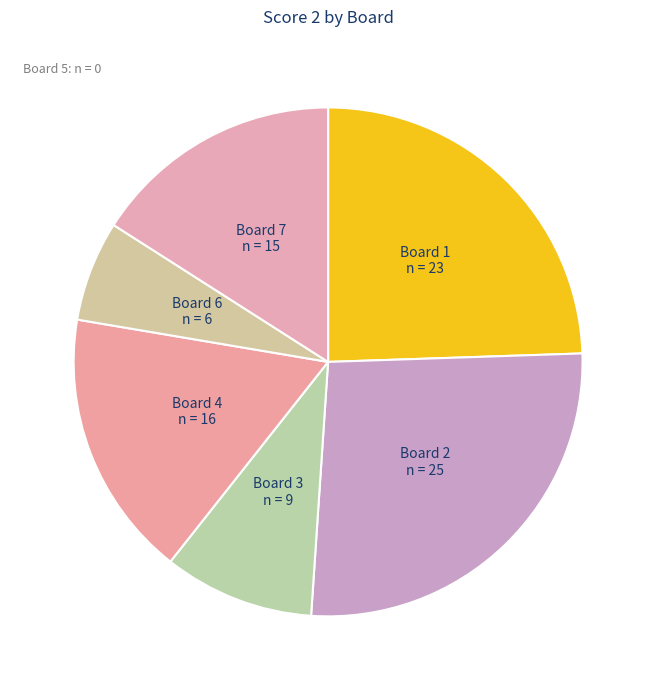

Rank the categories by value from lowest to highest.

Board 5, Board 6, Board 3, Board 7, Board 4, Board 1, Board 2